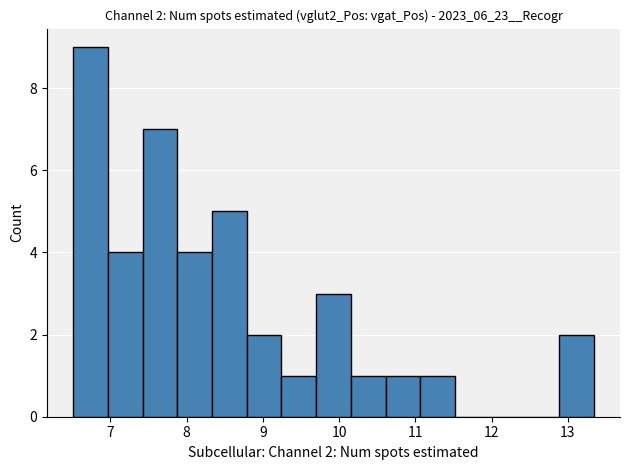

Over which range of the x-axis is the bar tallest?

6.5 to 7.0